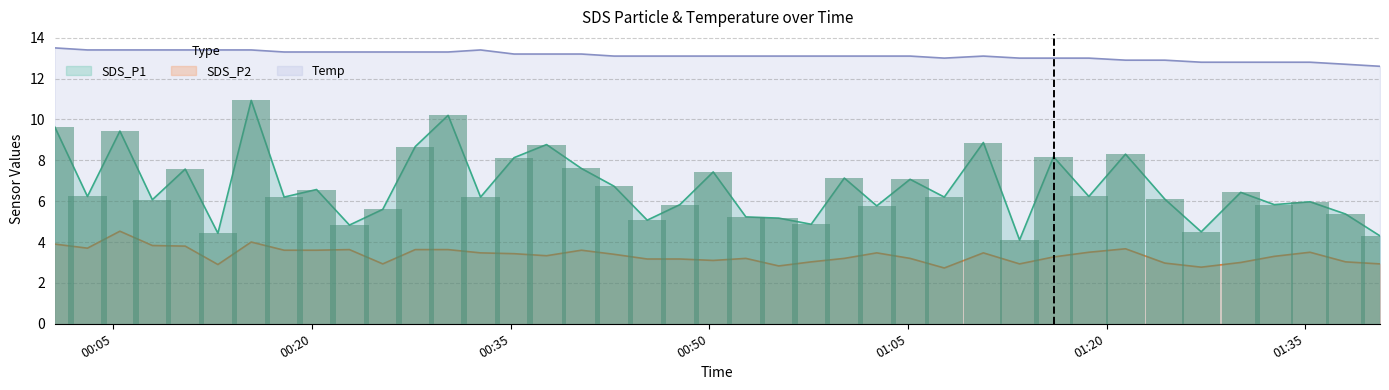

The Temp series shows 13.1 at 2021/09/27 00:50:18. True or false?

True